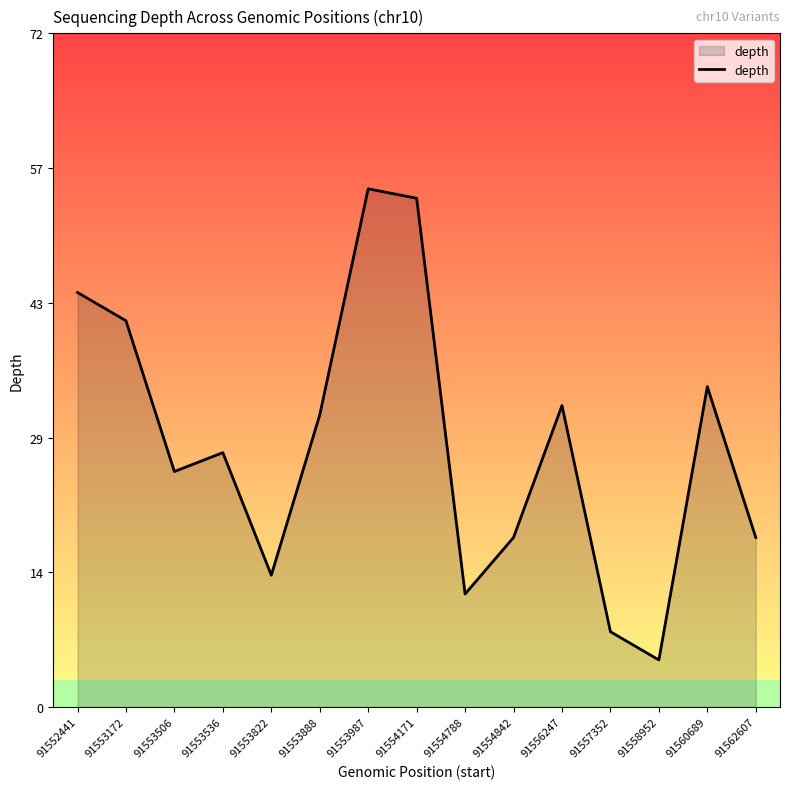

What is the value of the 8th point from the left?

54